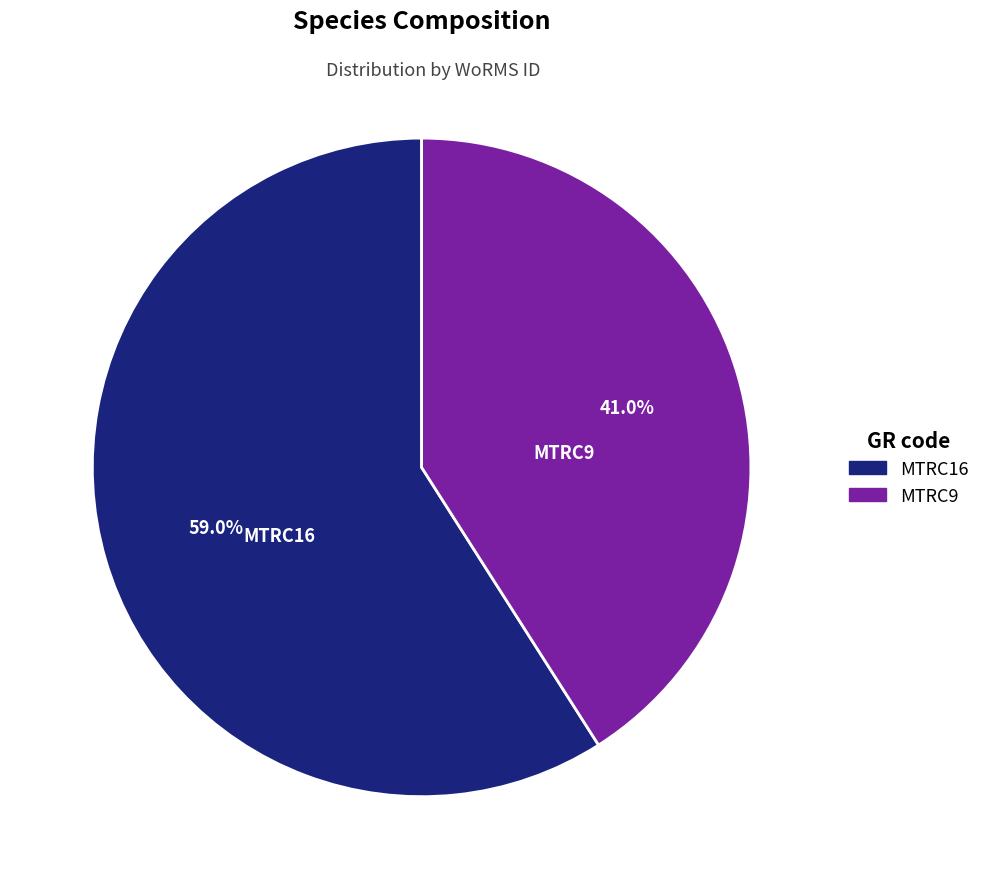

What is the largest slice in the pie chart?

MTRC16